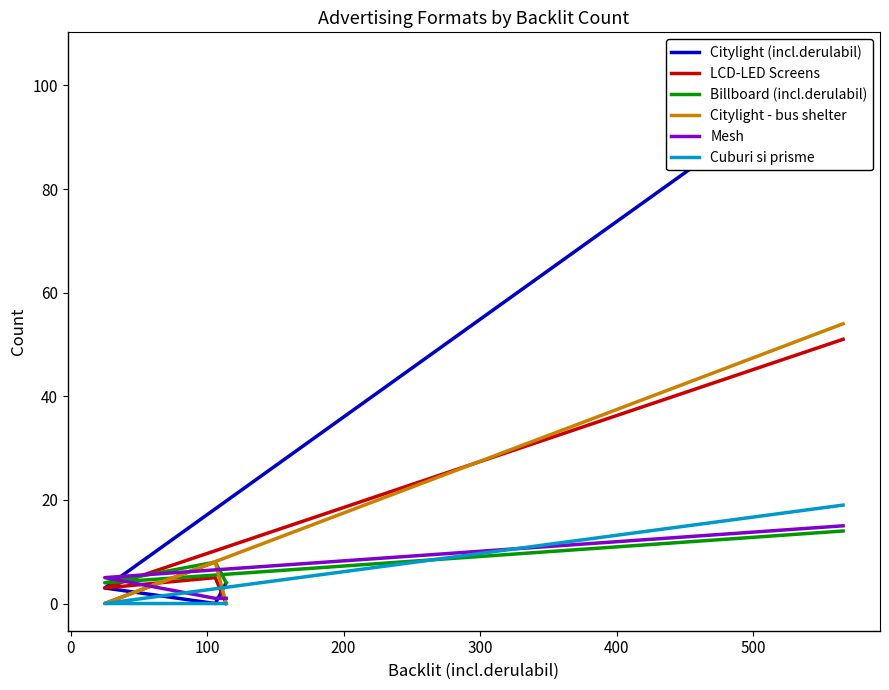

Is the value of Cuburi si prisme at 200 greater than the value of Citylight - bus shelter at 100?

No